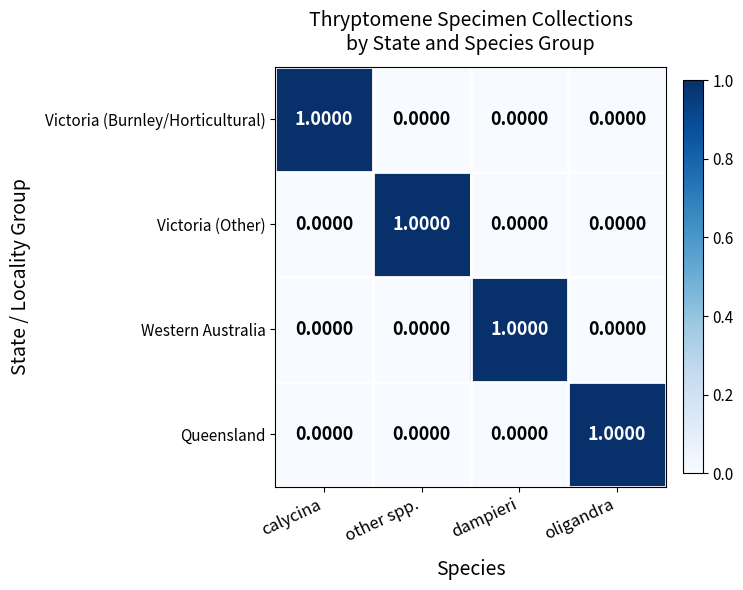

Is the value of Victoria (Other) at other spp. greater than the value of Queensland at dampieri?

Yes